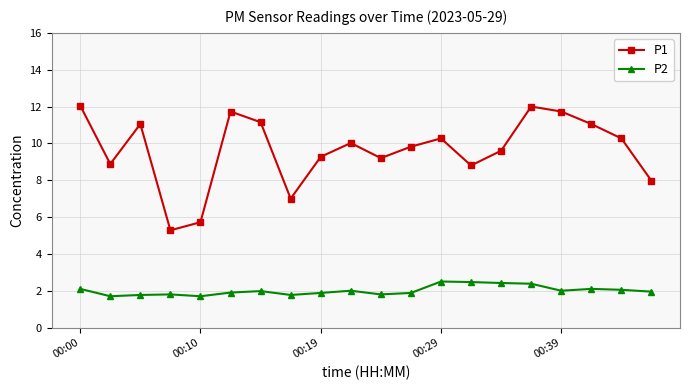

Which series has the widest spread of values?

P1